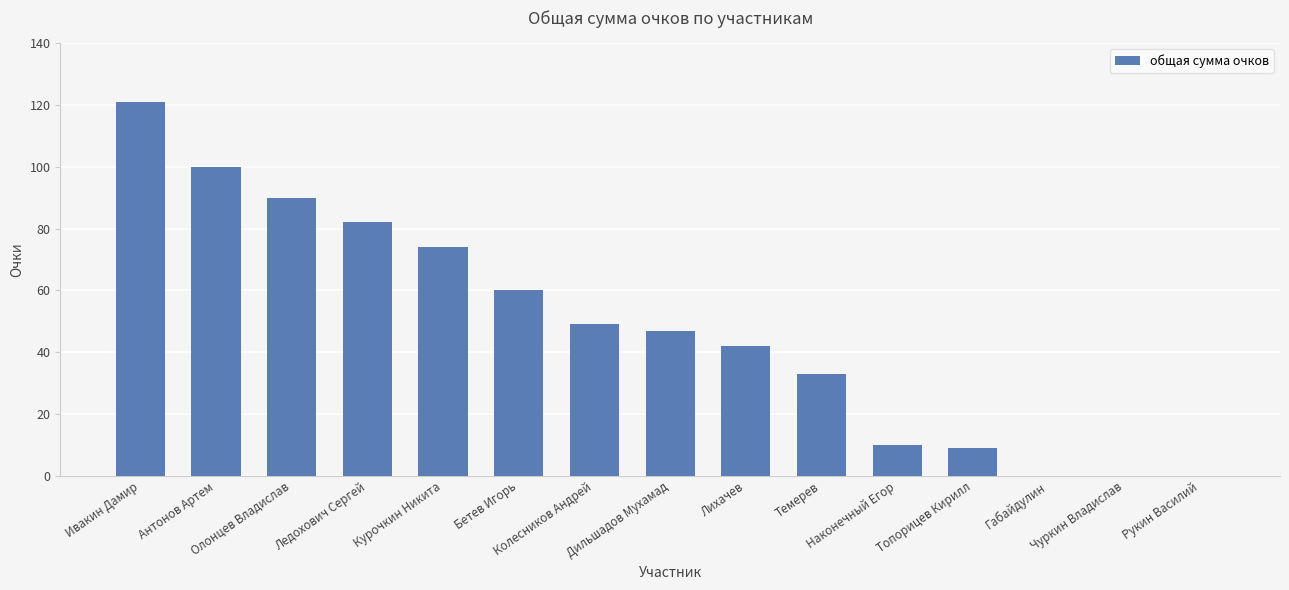

Reading left to right, what are all the values shown in this chart?

121	100	90	82	74	60	49	47	42	33	10	9	0	0	0